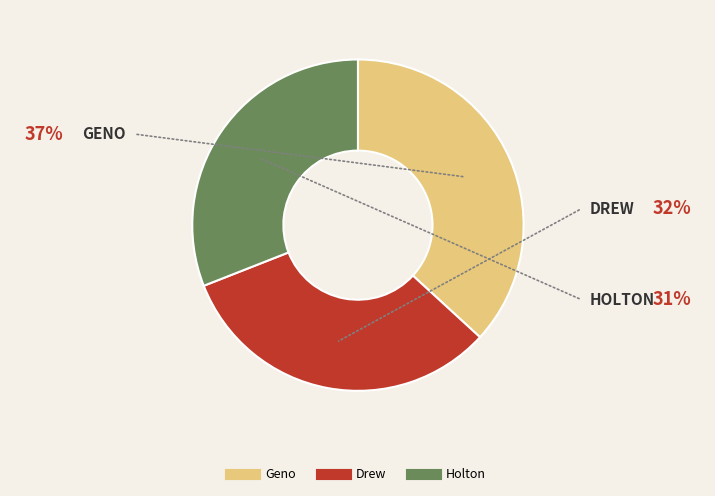

Which category has the smallest portion of the pie?

Holton